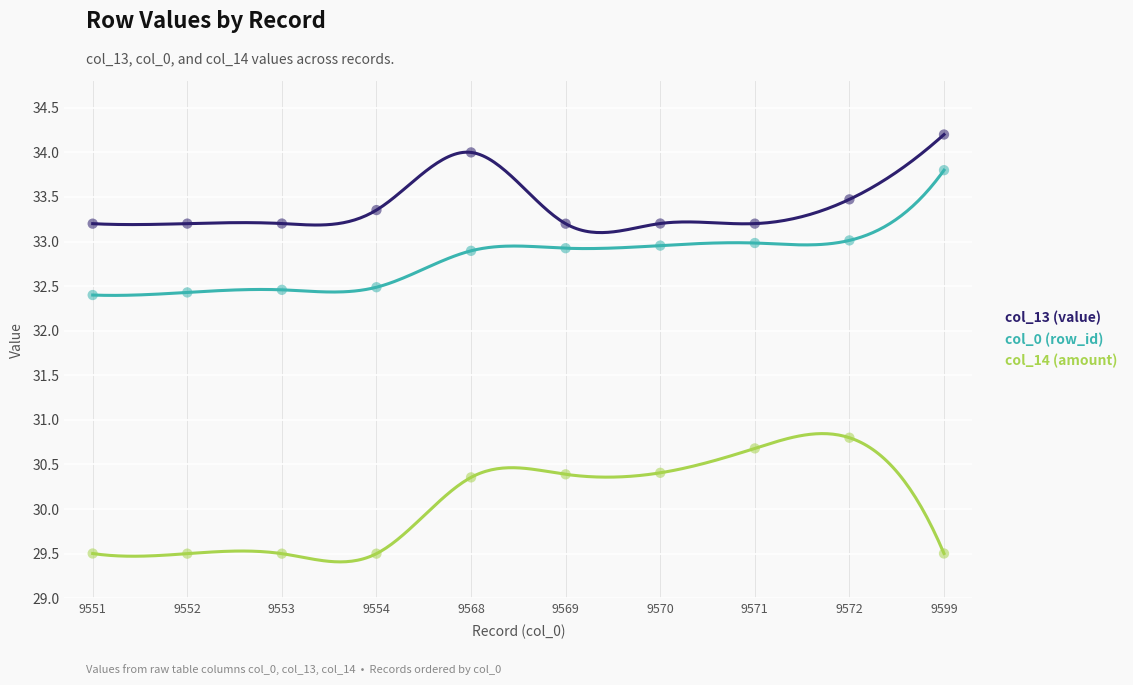

Is the value of col_0 (row_id) at 9552 greater than the value of col_14 (amount) at 9572?

Yes